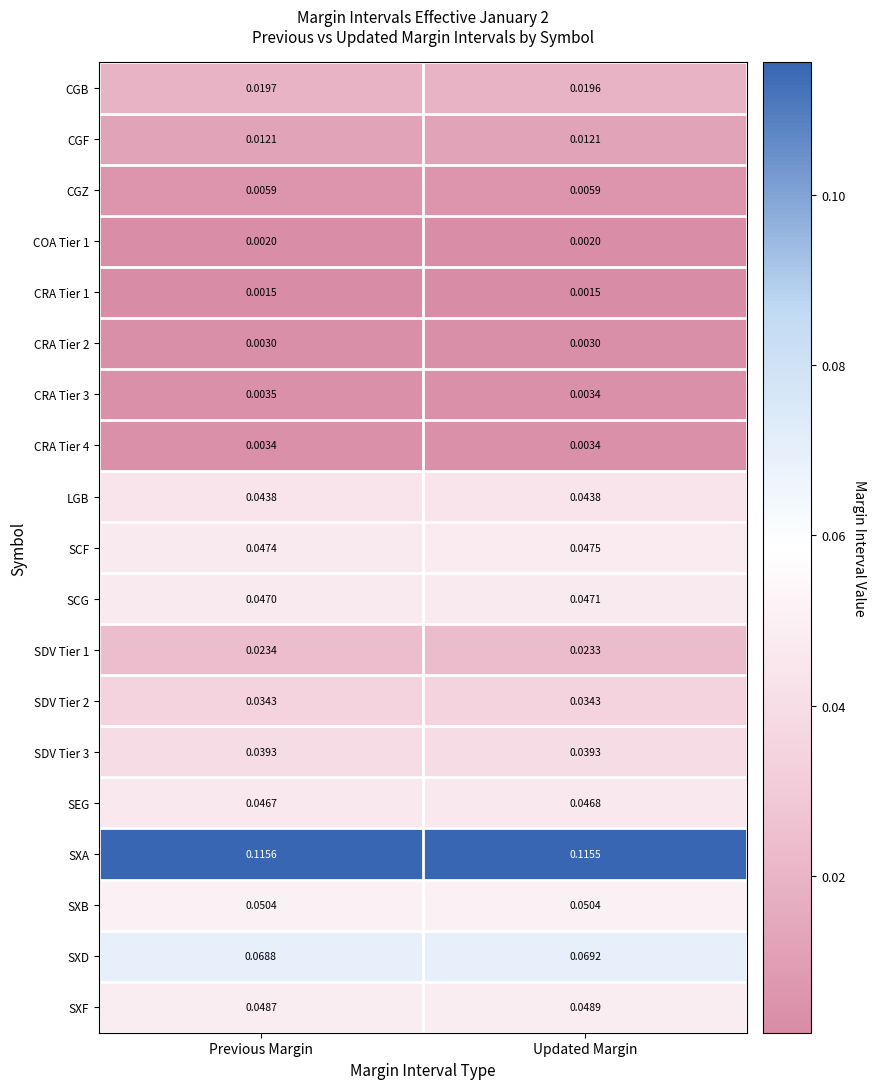

At which category does the chart reach its peak across all series?

Previous Margin